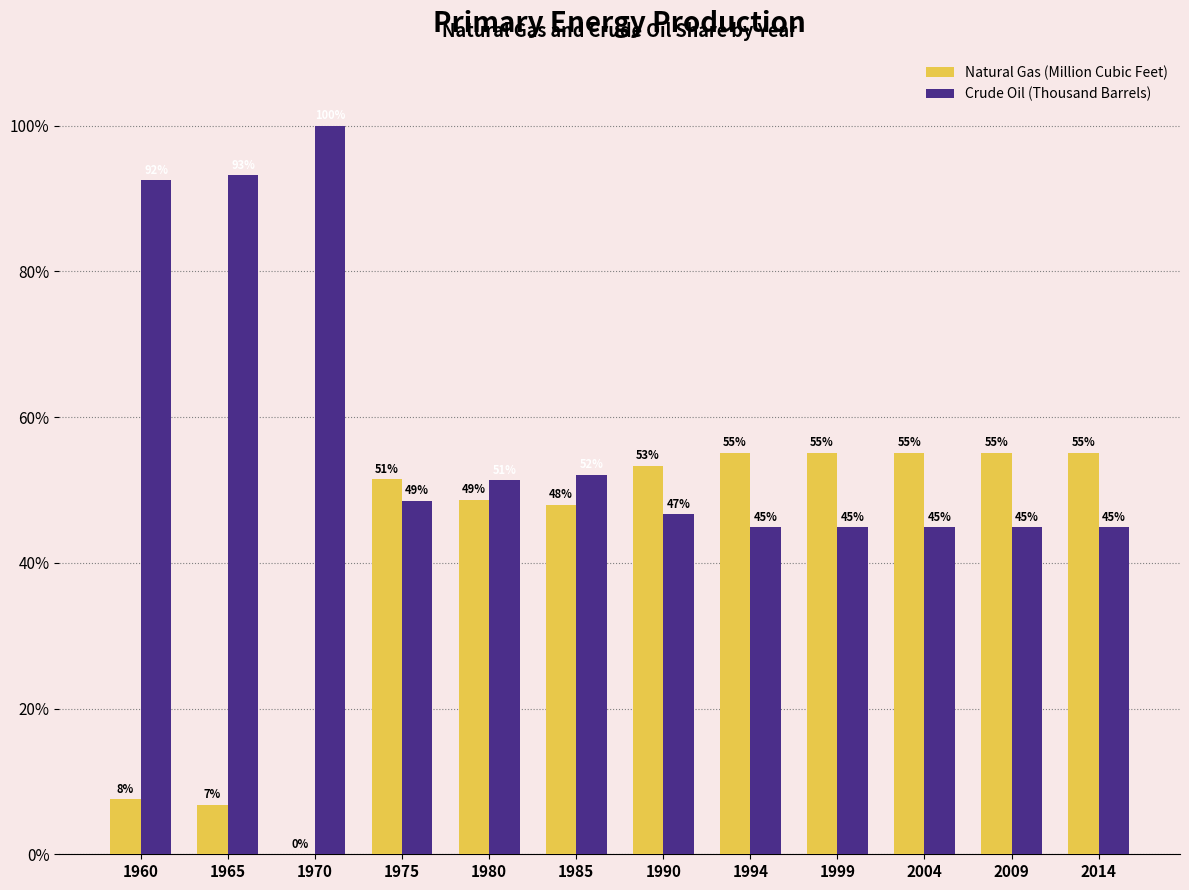

What is the total value across all series at 1980?

100.0